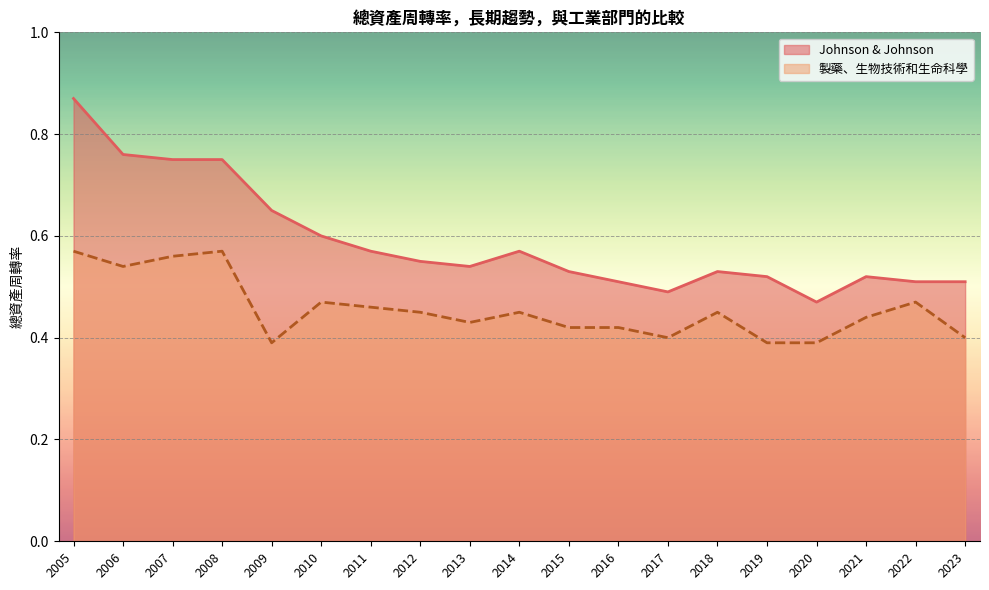

Between 2007 and 2023, which series saw the biggest shift?

Johnson & Johnson